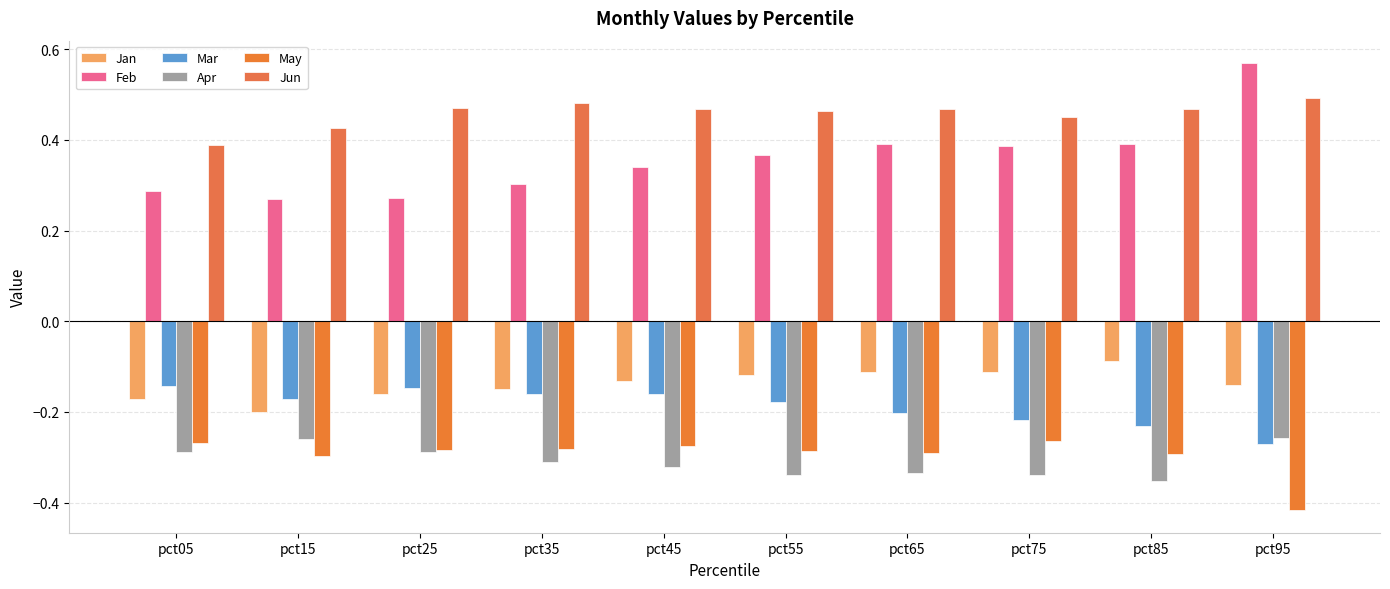

What is the sum of all Jan values?

-1.4